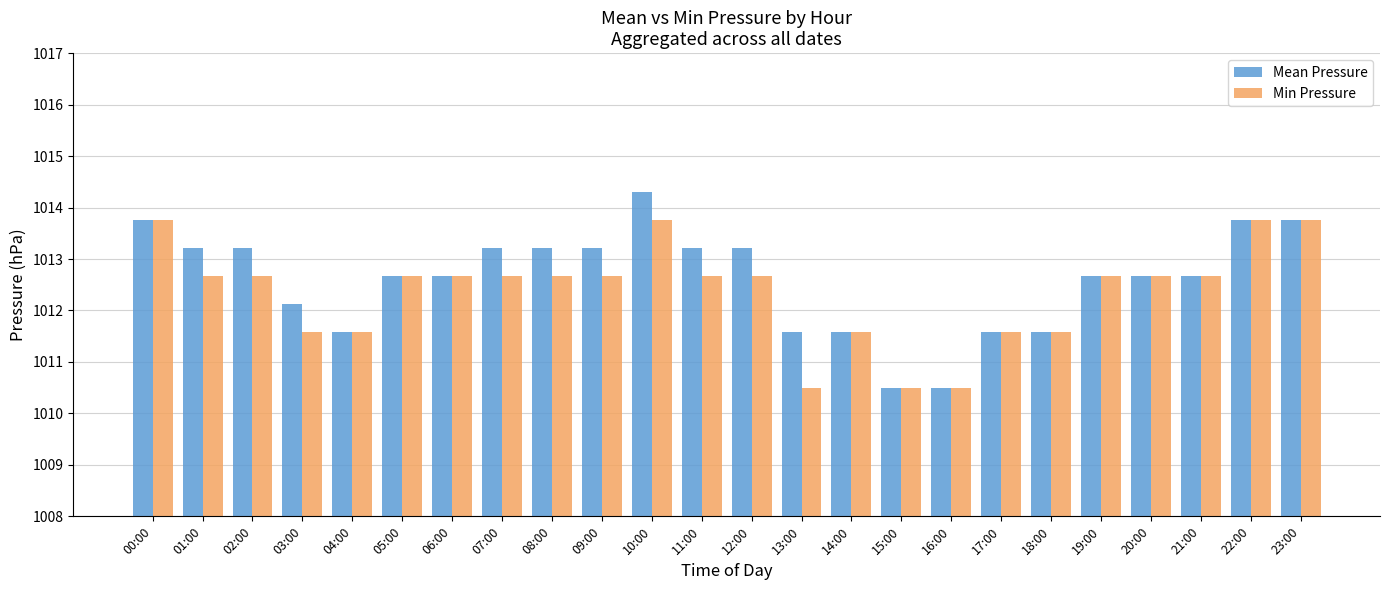

Reading left to right, transcribe all the data shown in this chart.

Mean Pressure: 1013.8	1013.2	1013.2	1012.1	1011.6	1012.7	1012.7	1013.2	1013.2	1013.2	1014.3	1013.2	1013.2	1011.6	1011.6	1010.5	1010.5	1011.6	1011.6	1012.7	1012.7	1012.7	1013.8	1013.8
Min Pressure: 1013.8	1012.7	1012.7	1011.6	1011.6	1012.7	1012.7	1012.7	1012.7	1012.7	1013.8	1012.7	1012.7	1010.5	1011.6	1010.5	1010.5	1011.6	1011.6	1012.7	1012.7	1012.7	1013.8	1013.8